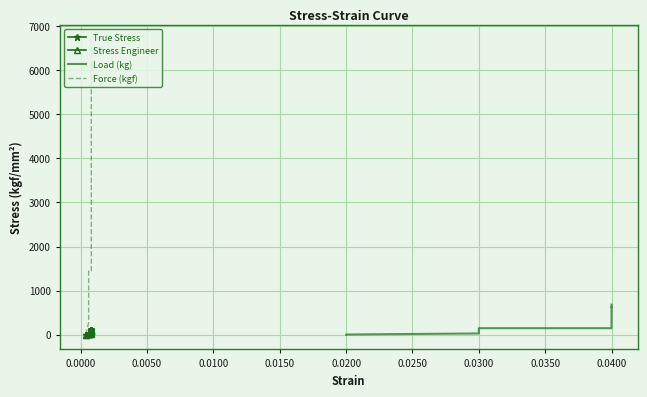

At how many categories does at least one series exceed 2398?

31